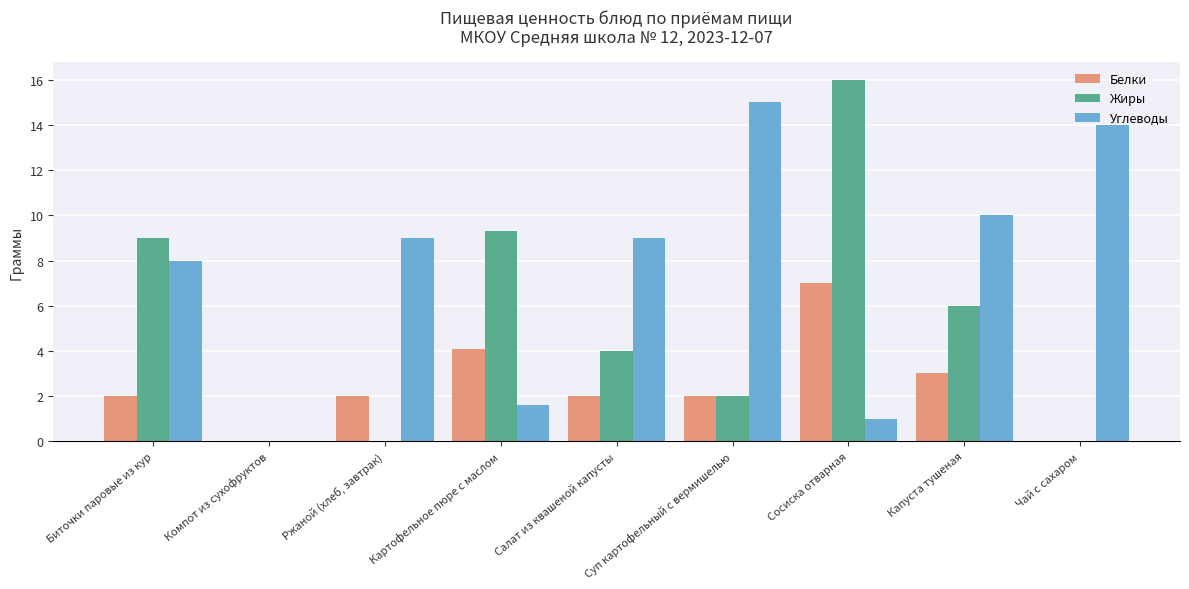

What is the highest value of the Углеводы series?

15.0